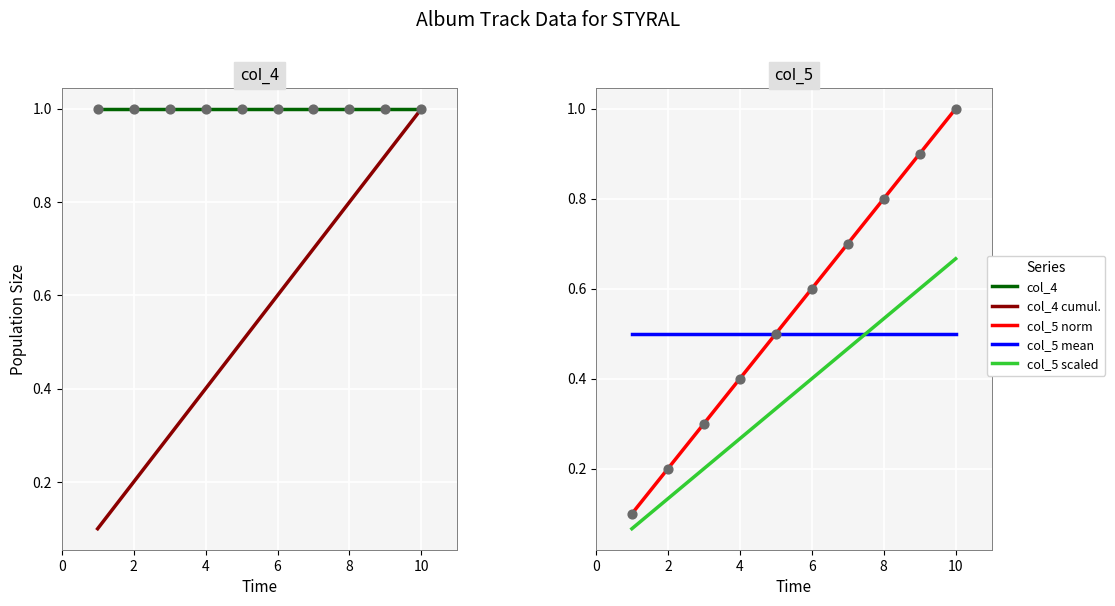

What are all the series names shown in the legend?

col_4, col_4 cumul., col_5 norm, col_5 mean, col_5 scaled